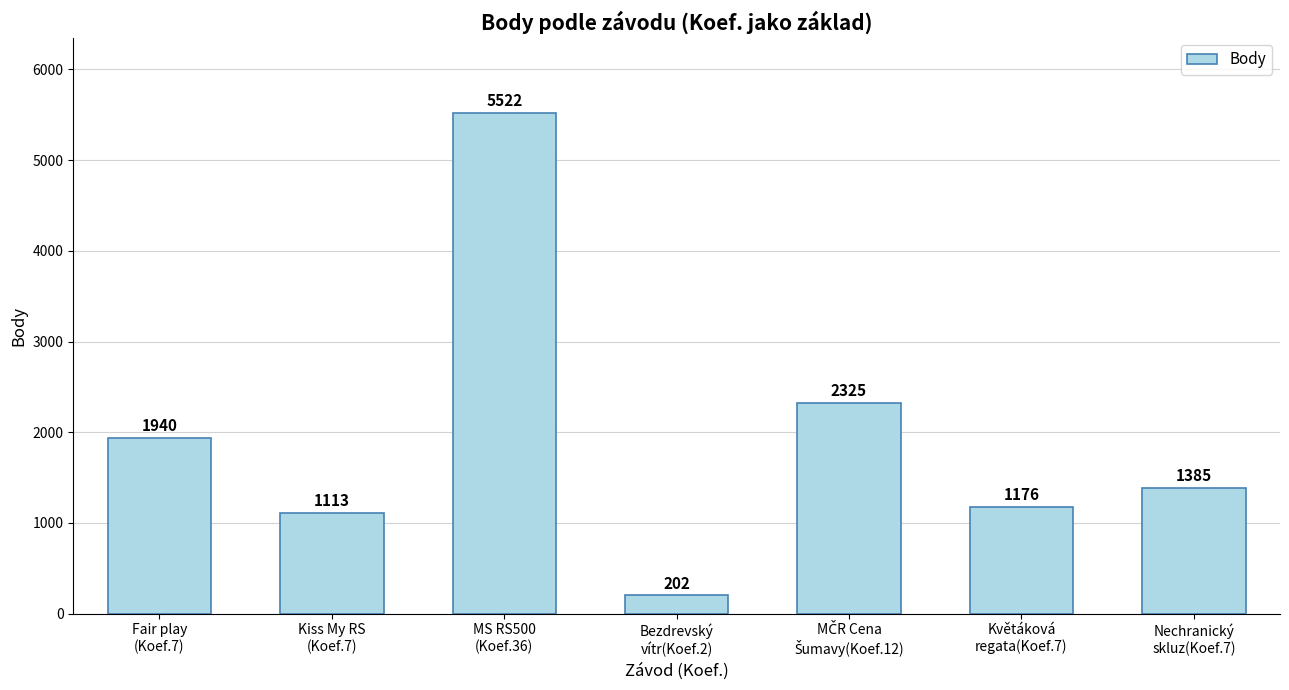

What is the value of the 7th bar from the left?

1385